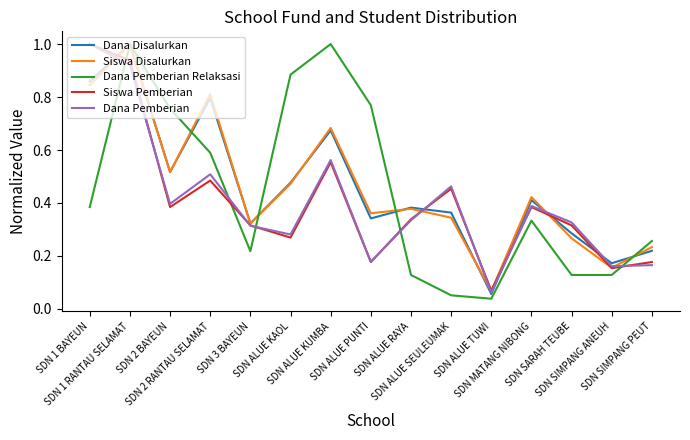

What is the maximum value for Dana Pemberian?

1.0